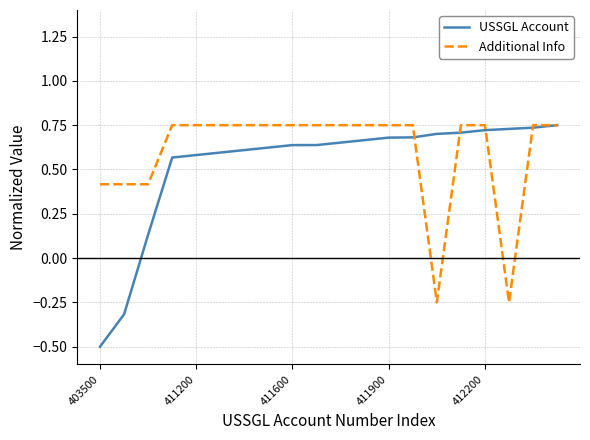

Which series has the largest range (max minus min)?

USSGL Account